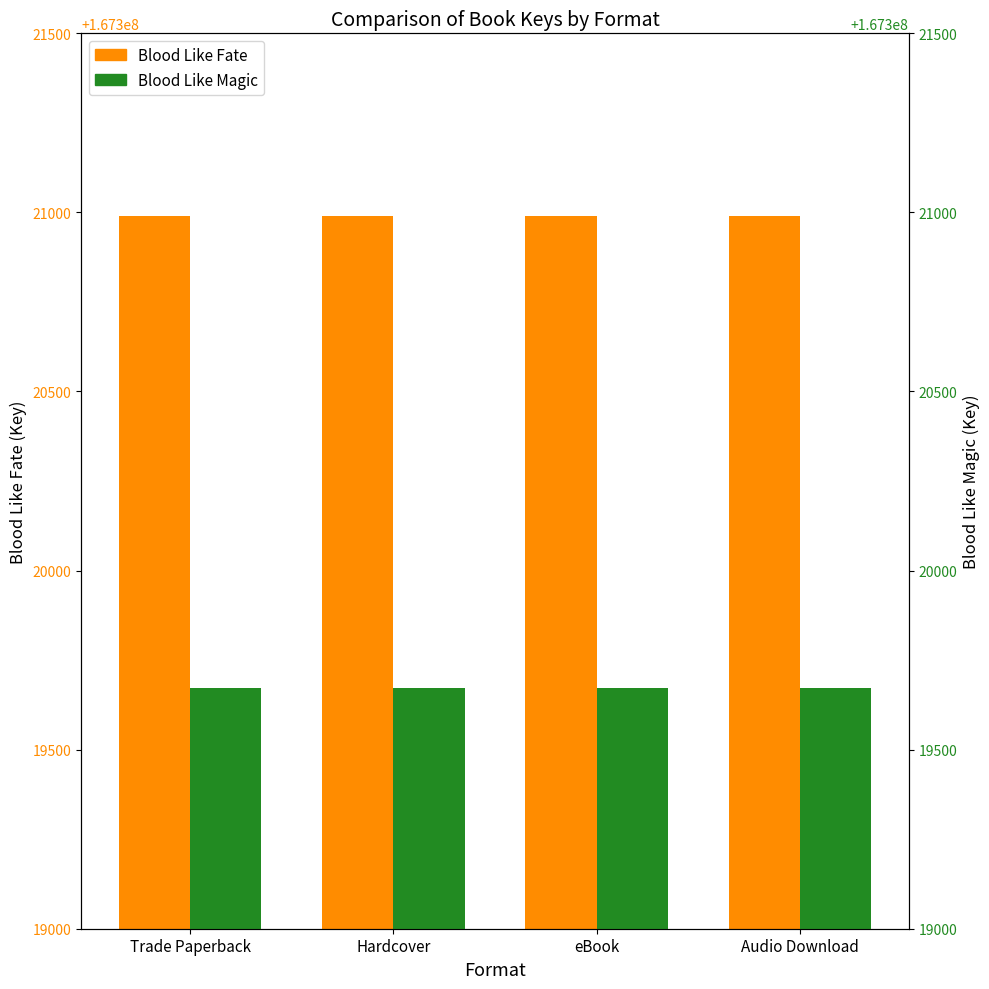

At which category does the chart reach its peak across all series?

Trade Paperback